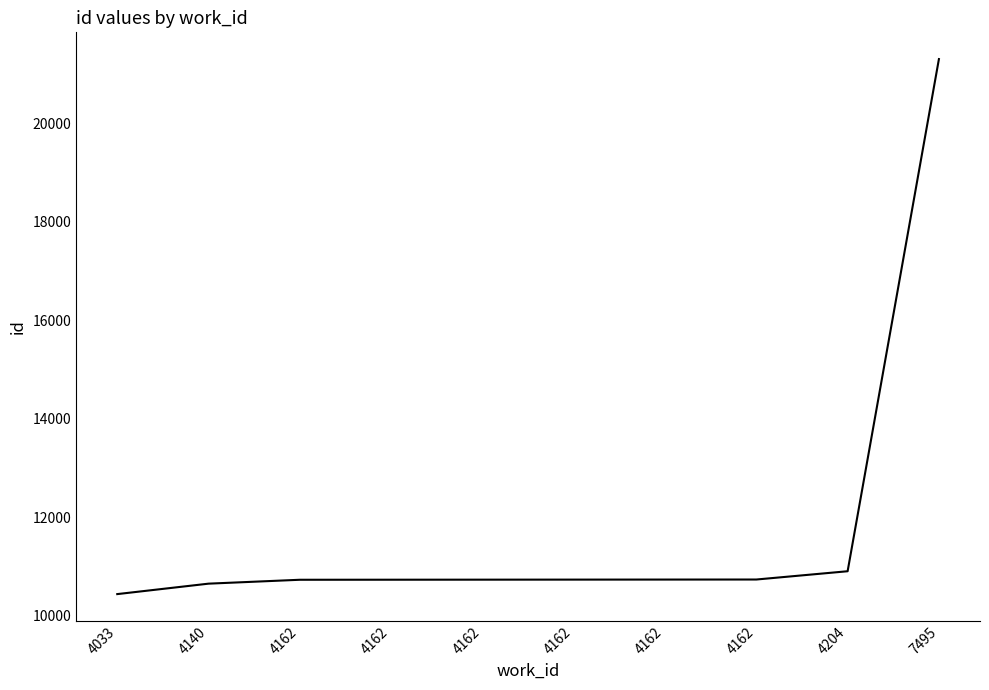

Does the chart have visible grid lines?

No